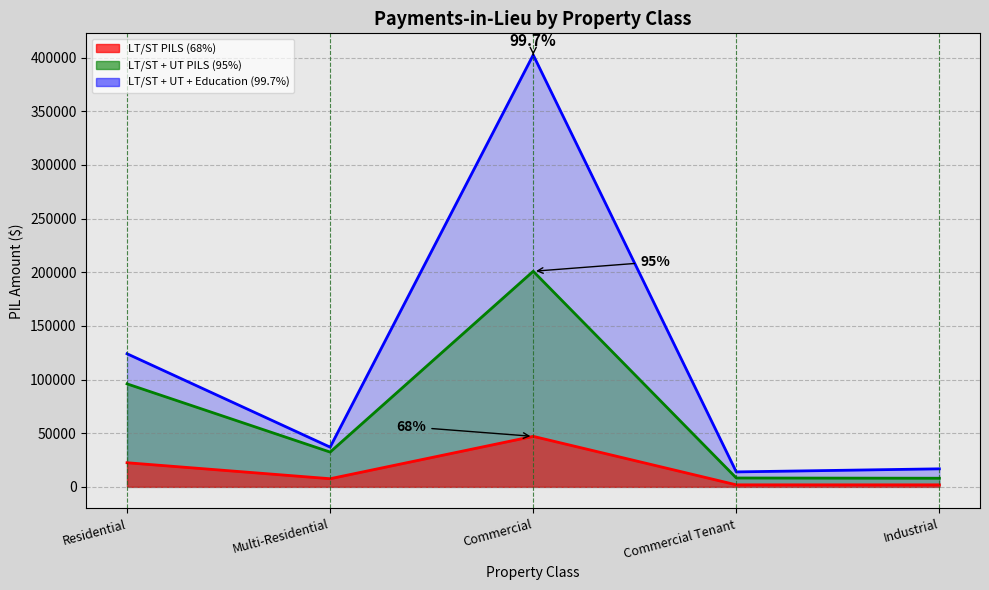

What are all the series names shown in the legend?

LT/ST + UT + Education, LT/ST + UT, LT/ST